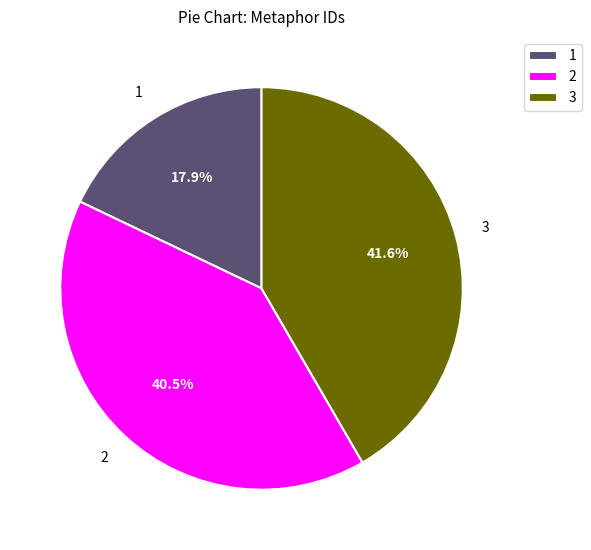

Between 3 and 2, which is larger?

3